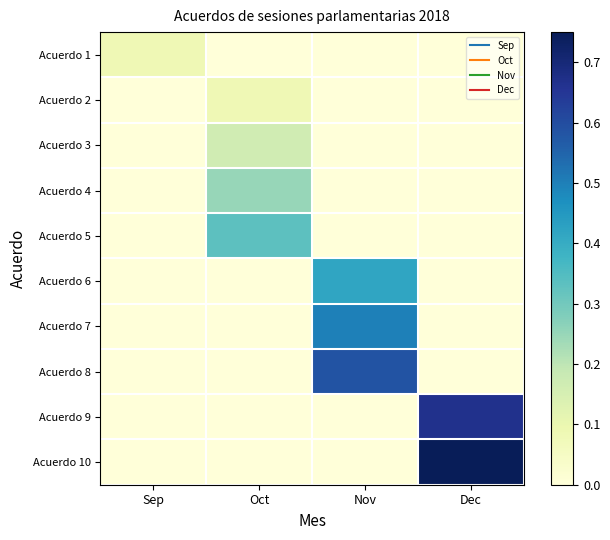

Which label corresponds to the smallest value in the chart?

Oct